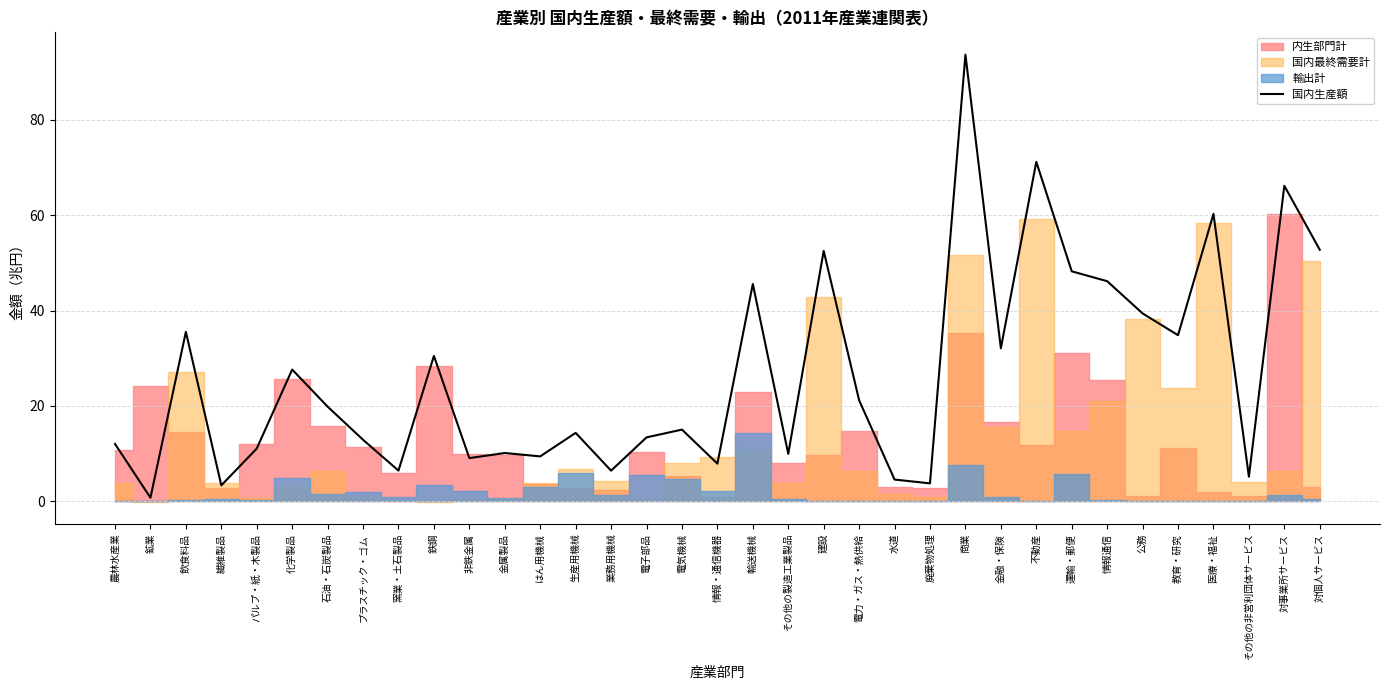

Count the number of categories in the chart.

35